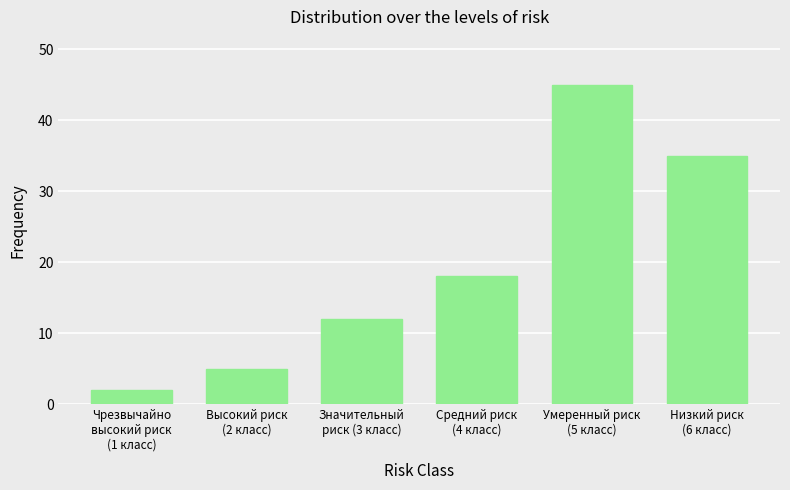

What is the value of the 4th bar from the left?

18